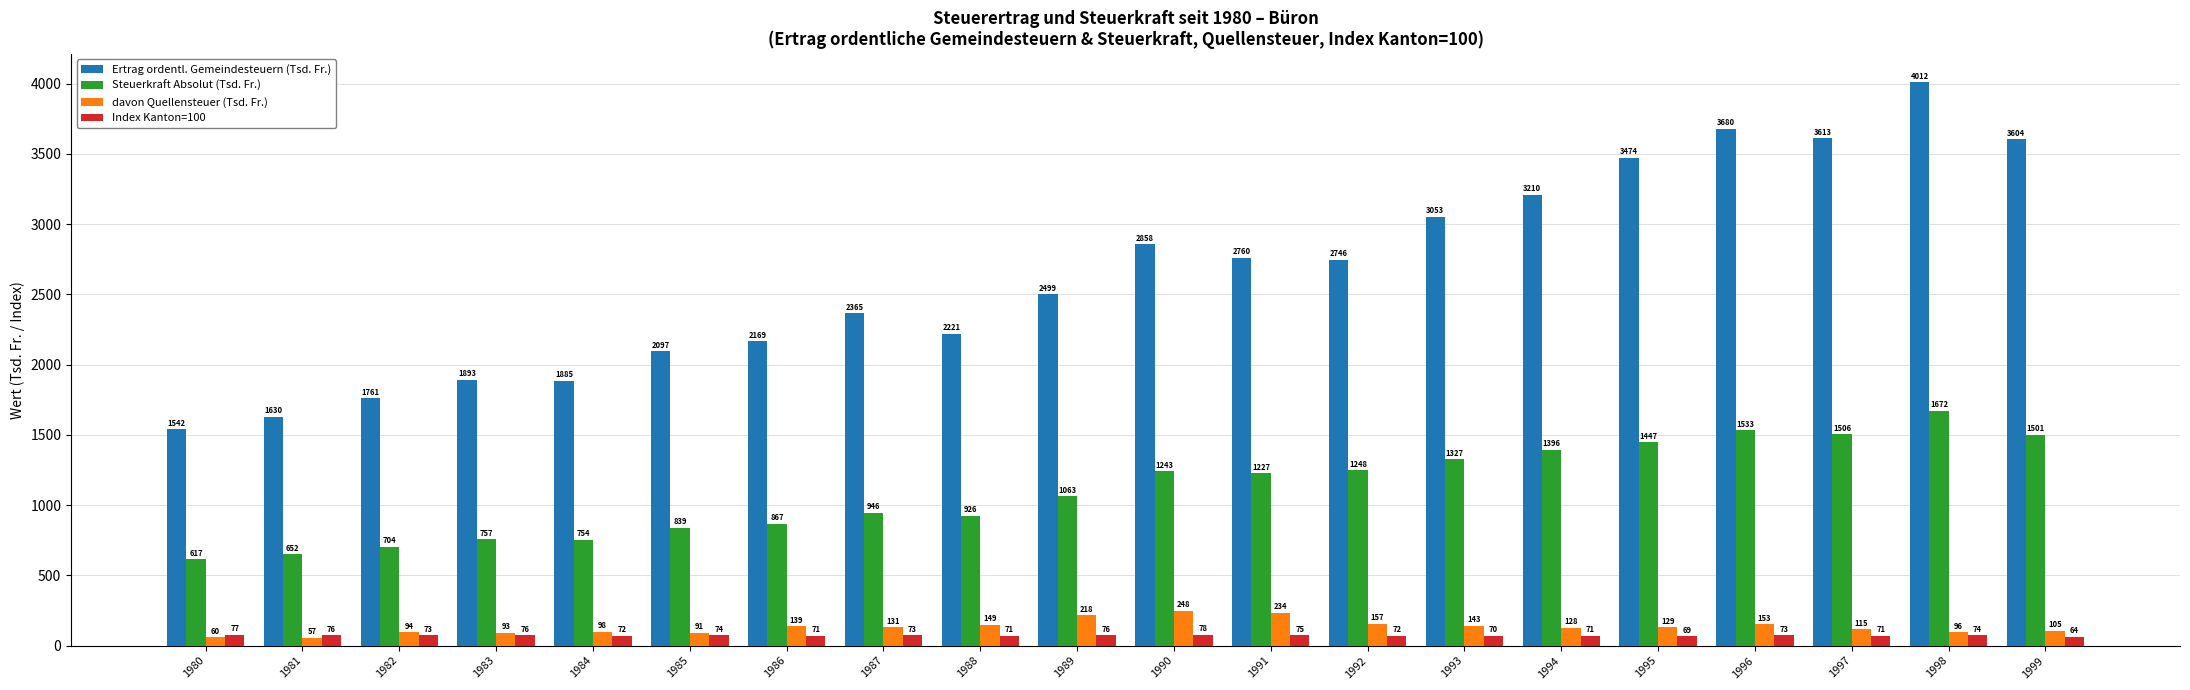

At 1984, list the series in order from smallest to largest.

Index Kanton=100, davon Quellensteuer (Tsd. Fr.), Steuerkraft Absolut (Tsd. Fr.), Ertrag ordentl. Gemeindesteuern (Tsd. Fr.)